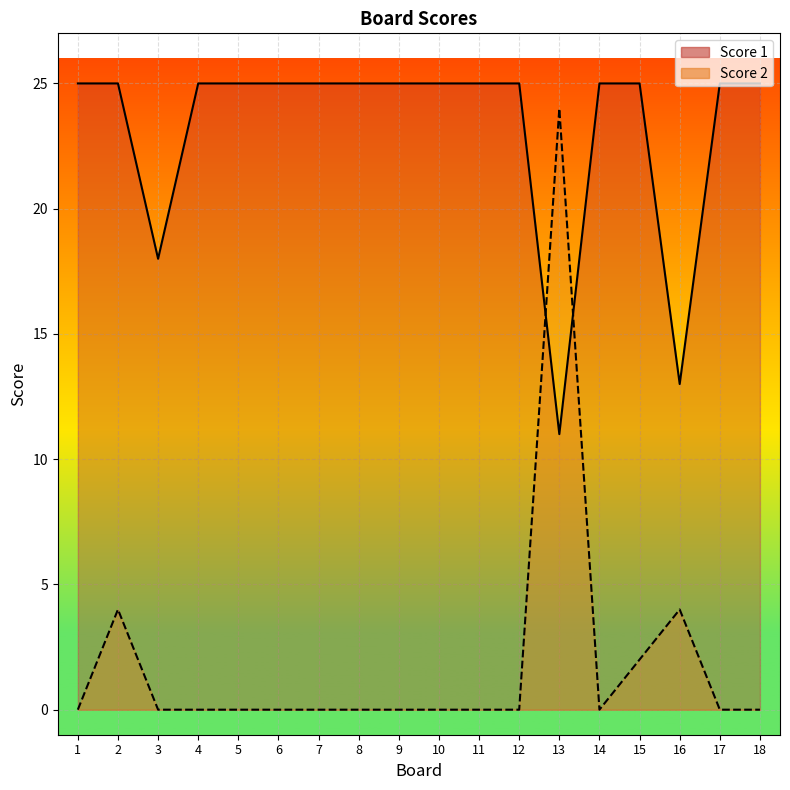

Reading right to left, transcribe all the data shown in this chart.

Score 1: 25	25	13	25	25	11	25	25	25	25	25	25	25	25	25	18	25	25
Score 2: 0	0	4	2	0	24	0	0	0	0	0	0	0	0	0	0	4	0